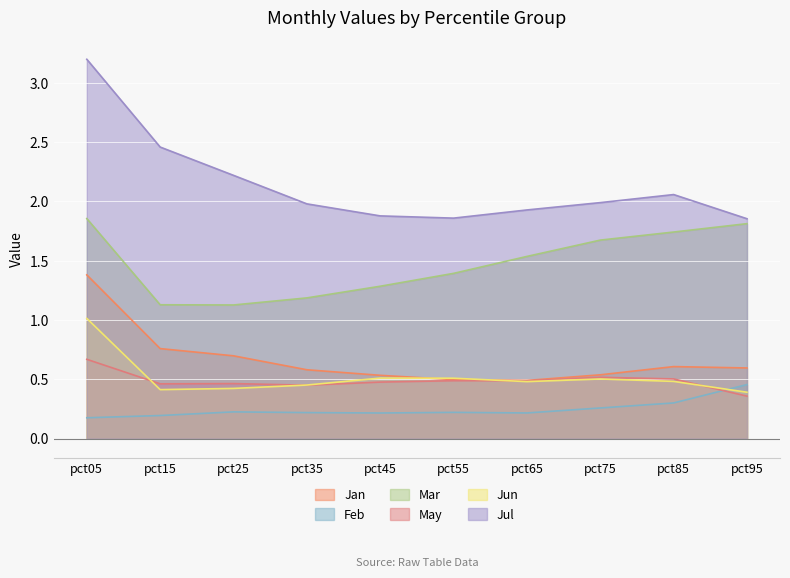

What is the value of the Jun point at the 6th from the left?

0.5